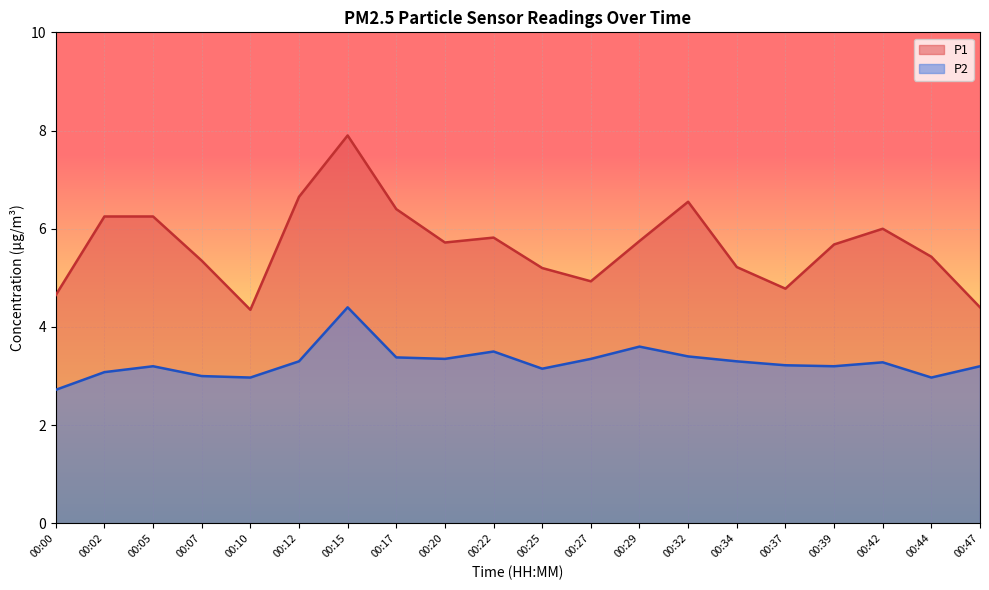

What is the difference between the second highest and minimum values in the P2 series?

0.9